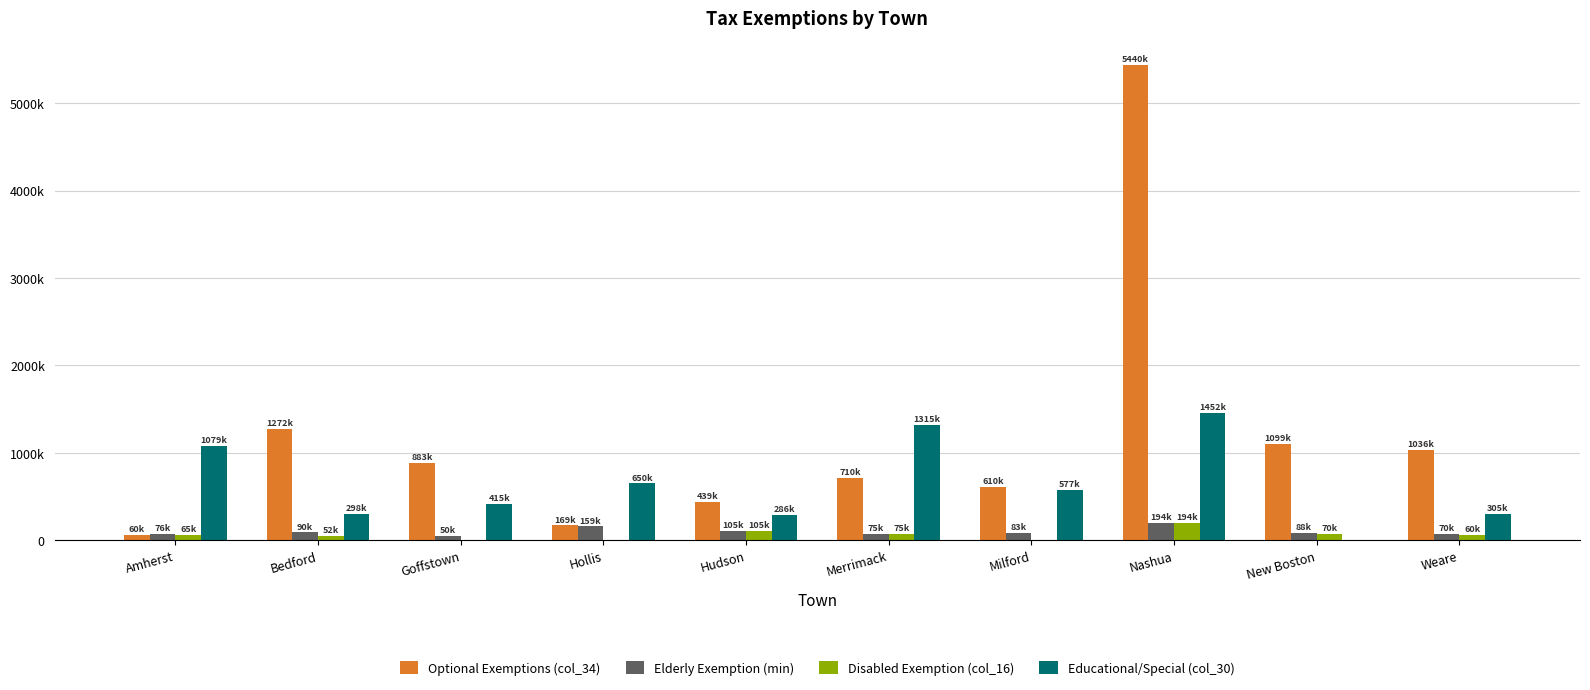

Which series has the largest range (max minus min)?

Optional Exemptions (col_34)